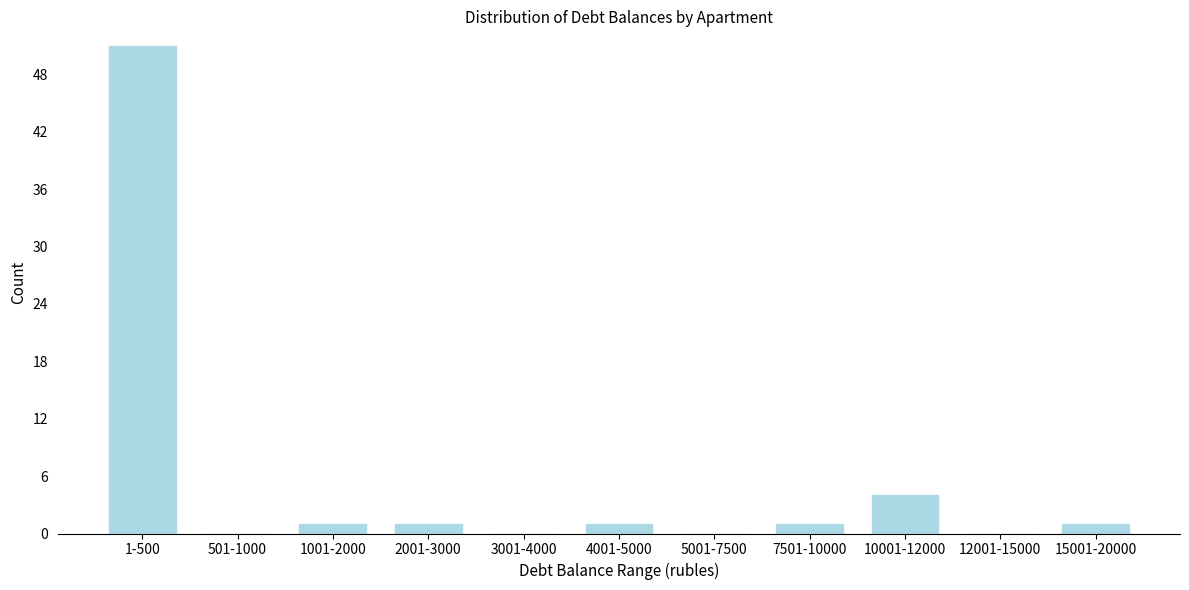

Reading left to right, transcribe all the data shown in this chart.

1-500=51	501-1000=0	1001-2000=1	2001-3000=1	3001-4000=0	4001-5000=1	5001-7500=0	7501-10000=1	10001-12000=4	12001-15000=0	15001-20000=1